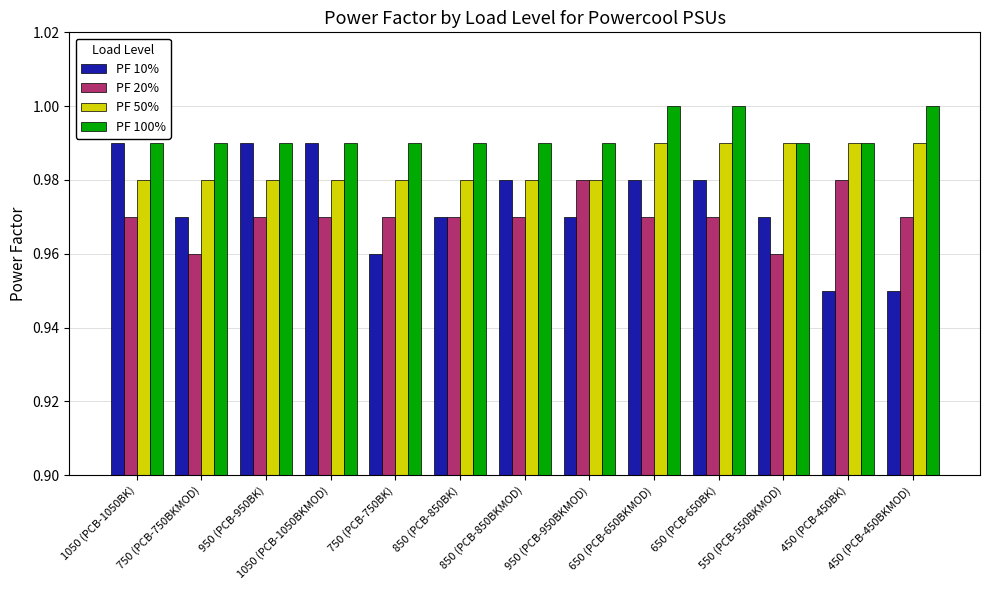

What is the label of the 5th bar from the right?

650 (PCB-650BKMOD)